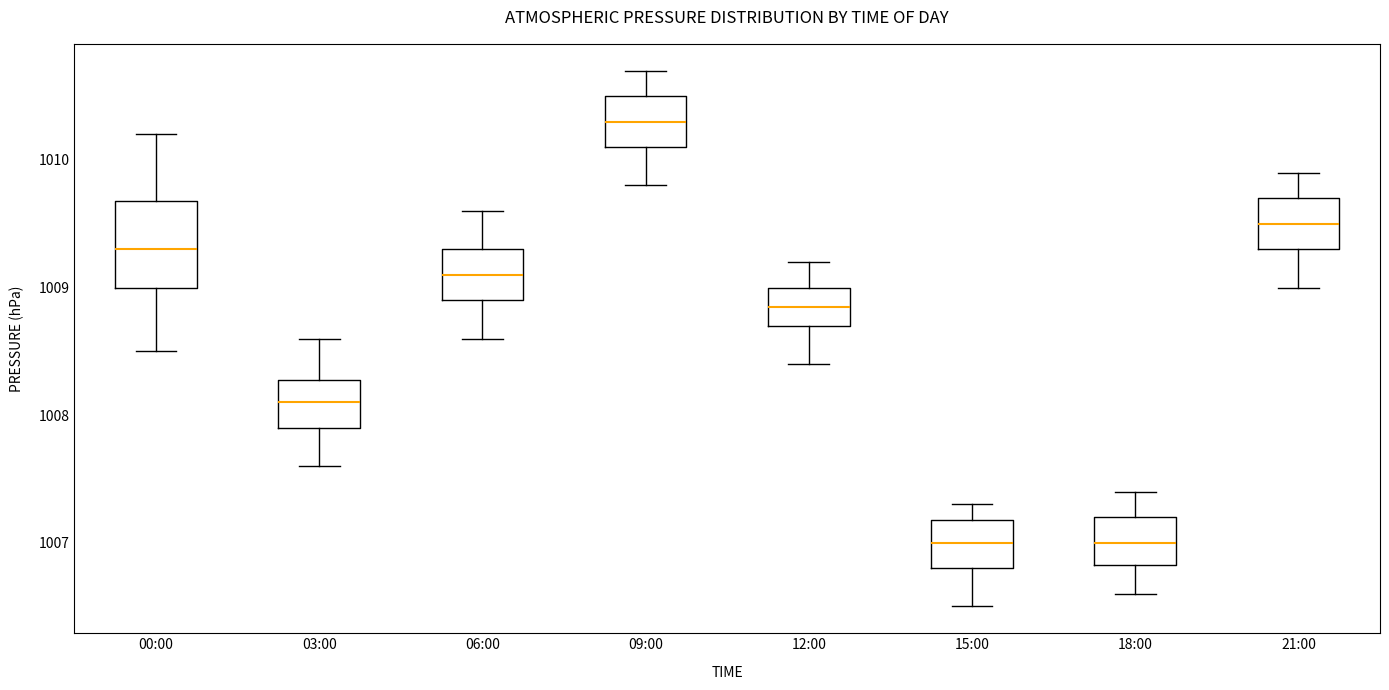

Reading left to right, read every box against the y-axis: the position of its median line, the range the box covers, and the ends of its whiskers. The values are not printed on the chart, so give them approximately, as read against the axis.

00:00: median 1009.3, box 1009.0 to 1009.7, whiskers 1008.5 to 1010.2
03:00: median 1008.1, box 1007.9 to 1008.3, whiskers 1007.6 to 1008.6
06:00: median 1009.1, box 1008.9 to 1009.3, whiskers 1008.6 to 1009.6
09:00: median 1010.3, box 1010.1 to 1010.5, whiskers 1009.8 to 1010.7
12:00: median 1008.9, box 1008.7 to 1009.0, whiskers 1008.4 to 1009.2
15:00: median 1007.0, box 1006.8 to 1007.2, whiskers 1006.5 to 1007.3
18:00: median 1007.0, box 1006.8 to 1007.2, whiskers 1006.6 to 1007.4
21:00: median 1009.5, box 1009.3 to 1009.7, whiskers 1009.0 to 1009.9